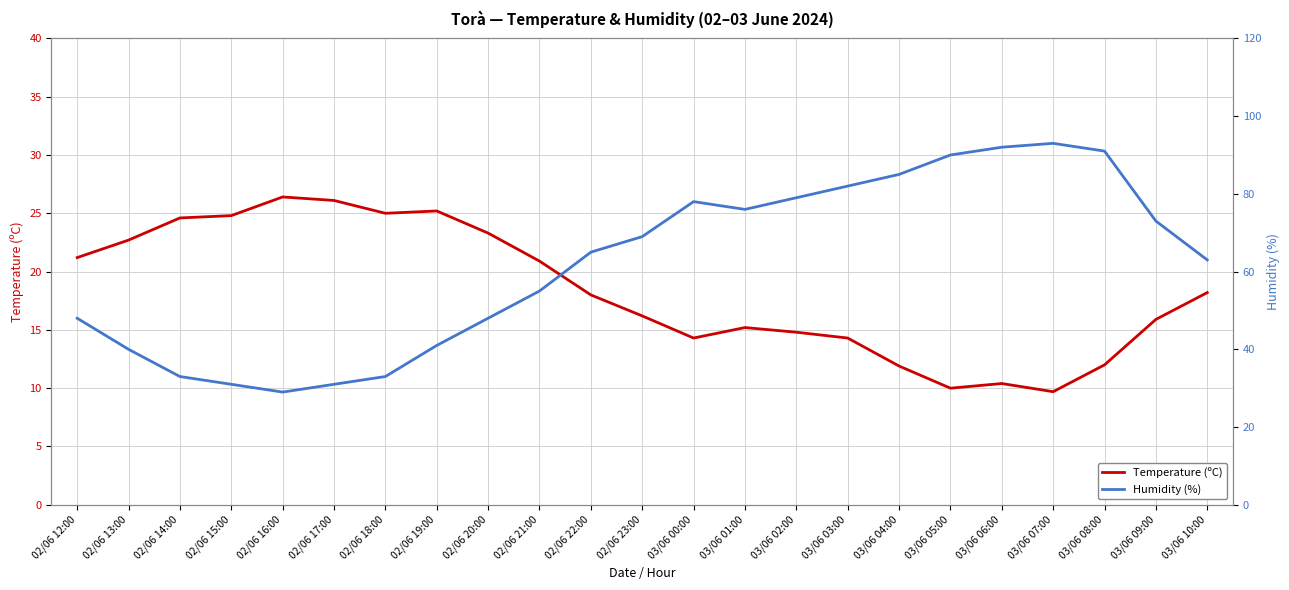

What is the lowest value of the Temperature (ºC) series?

9.7